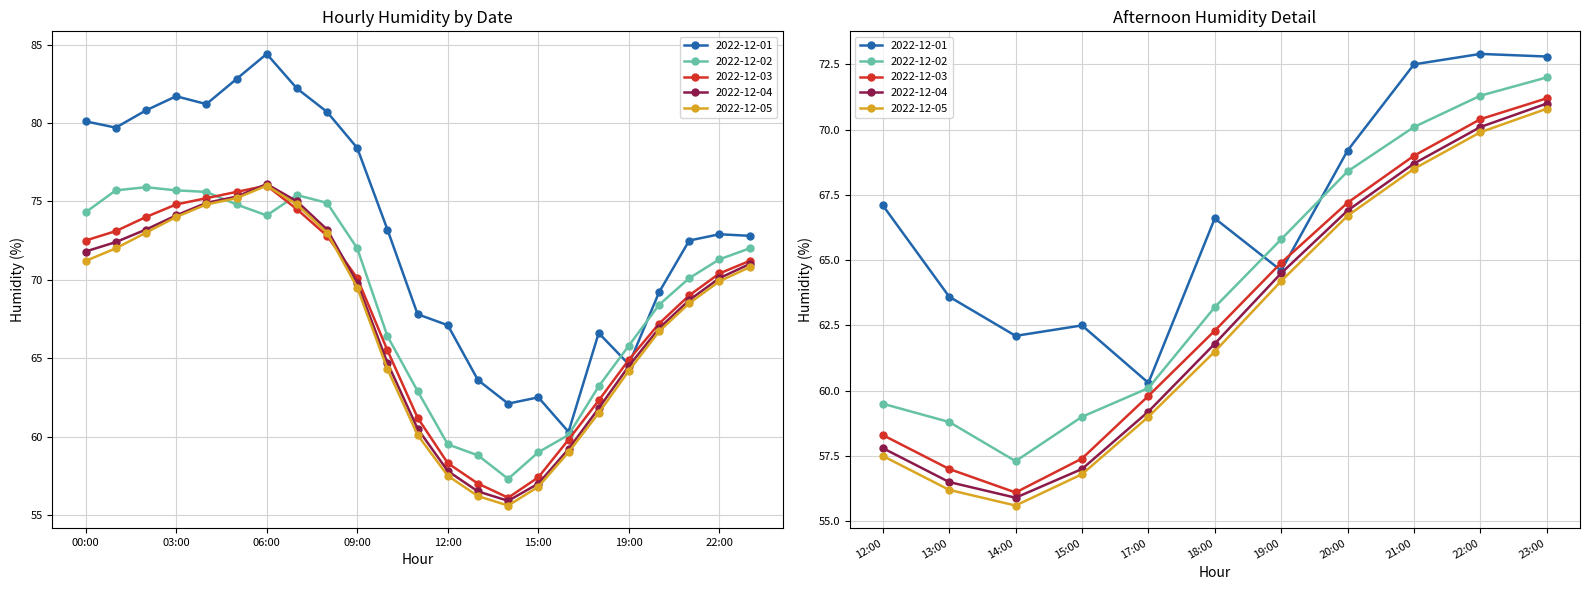

Does the chart display data point markers on the line(s)?

Yes